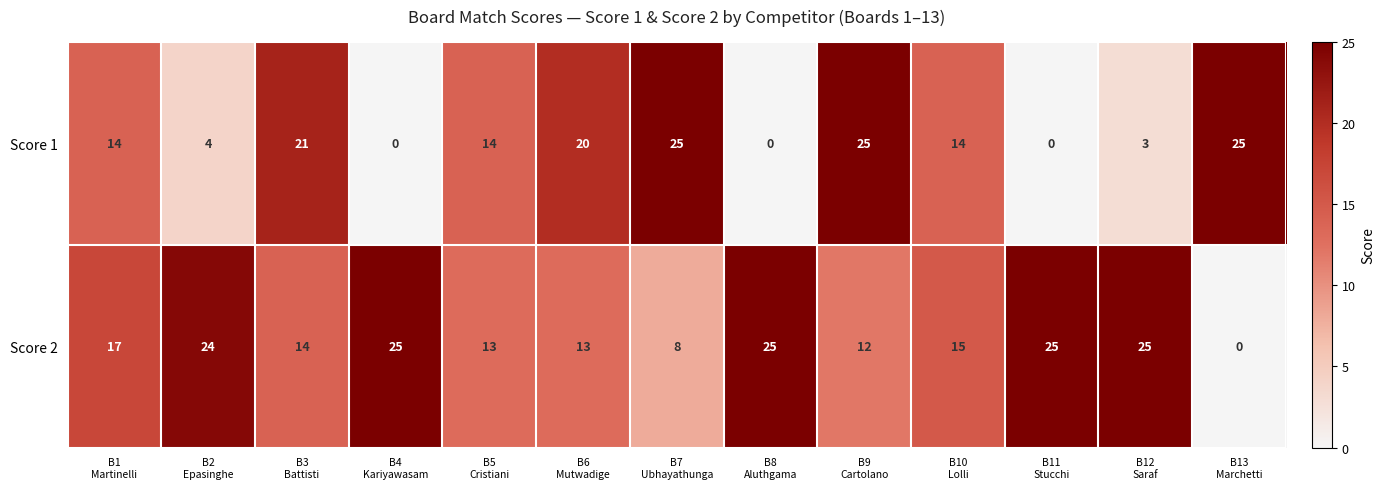

Reading left to right, what are all the values shown in this chart?

Score 1: 14	4	21	0	14	20	25	0	25	14	0	3	25
Score 2: 17	24	14	25	13	13	8	25	12	15	25	25	0